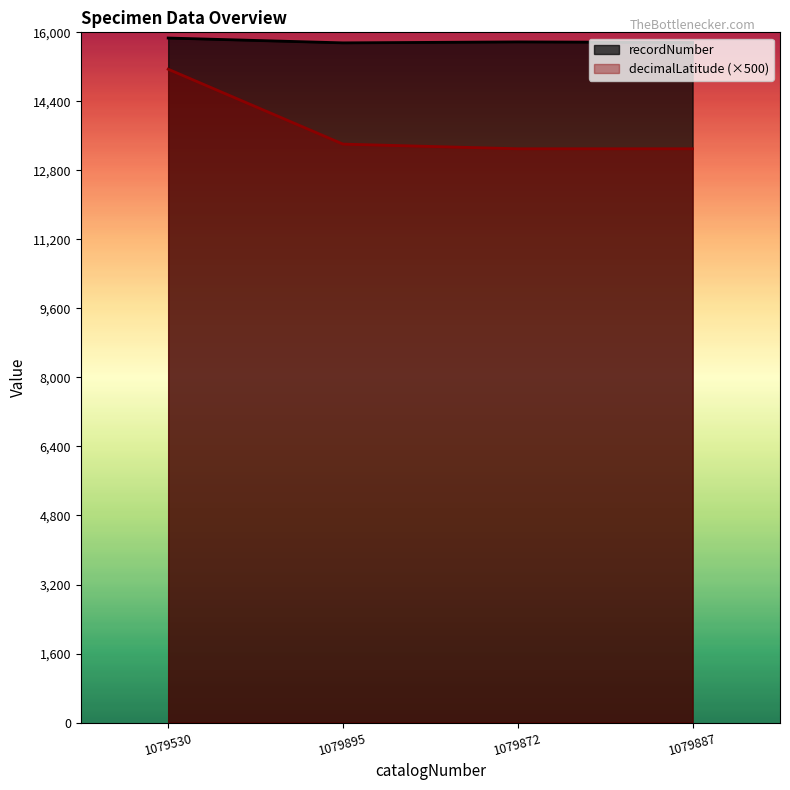

What is the difference between the second highest and minimum values in the recordNumber series?

22.0